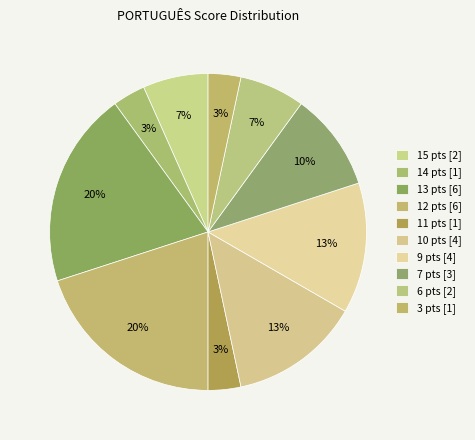

How many segments does this pie chart have?

10